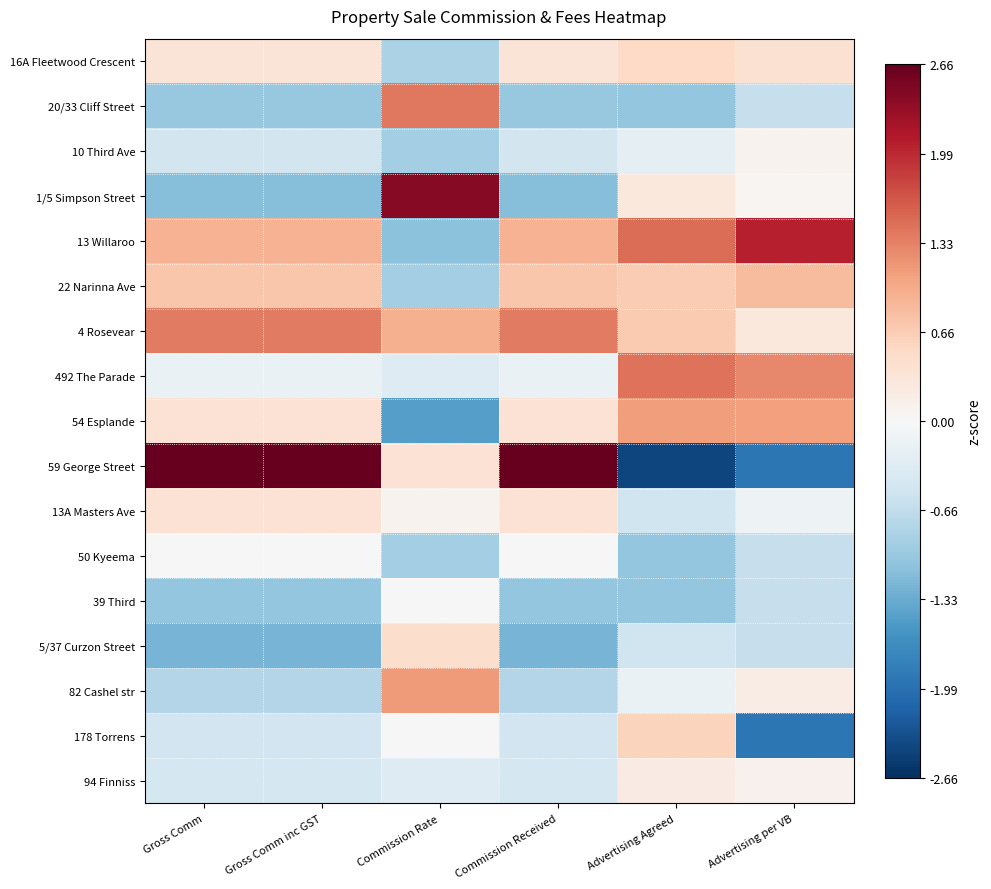

Reading right to left, list all the values displayed in this chart.

16A Fleetwood Crescent: Advertising per VB=0.4	Advertising Agreed=0.5	Commission Received=0.3	Commission Rate=-0.8	Gross Comm inc GST=0.3	Gross Comm=0.3
20/33 Cliff Street: Advertising per VB=-0.6	Advertising Agreed=-1.0	Commission Received=-1.0	Commission Rate=1.4	Gross Comm inc GST=-1.0	Gross Comm=-1.0
10 Third Ave: Advertising per VB=0.1	Advertising Agreed=-0.3	Commission Received=-0.5	Commission Rate=-0.9	Gross Comm inc GST=-0.5	Gross Comm=-0.5
1/5 Simpson Street: Advertising per VB=0.1	Advertising Agreed=0.3	Commission Received=-1.1	Commission Rate=2.4	Gross Comm inc GST=-1.1	Gross Comm=-1.1
13 Willaroo: Advertising per VB=2.1	Advertising Agreed=1.5	Commission Received=0.9	Commission Rate=-1.1	Gross Comm inc GST=0.9	Gross Comm=0.9
22 Narinna Ave: Advertising per VB=0.8	Advertising Agreed=0.7	Commission Received=0.7	Commission Rate=-0.9	Gross Comm inc GST=0.7	Gross Comm=0.7
4 Rosevear: Advertising per VB=0.3	Advertising Agreed=0.7	Commission Received=1.4	Commission Rate=0.9	Gross Comm inc GST=1.4	Gross Comm=1.4
492 The Parade: Advertising per VB=1.3	Advertising Agreed=1.4	Commission Received=-0.2	Commission Rate=-0.4	Gross Comm inc GST=-0.2	Gross Comm=-0.2
54 Esplande: Advertising per VB=1.1	Advertising Agreed=1.1	Commission Received=0.4	Commission Rate=-1.5	Gross Comm inc GST=0.4	Gross Comm=0.4
59 George Street: Advertising per VB=-1.9	Advertising Agreed=-2.4	Commission Received=2.7	Commission Rate=0.4	Gross Comm inc GST=2.7	Gross Comm=2.7
13A Masters Ave: Advertising per VB=-0.1	Advertising Agreed=-0.5	Commission Received=0.4	Commission Rate=0.1	Gross Comm inc GST=0.4	Gross Comm=0.4
50 Kyeema: Advertising per VB=-0.6	Advertising Agreed=-1.0	Commission Received=0.0	Commission Rate=-0.9	Gross Comm inc GST=0.0	Gross Comm=0.0
39 Third: Advertising per VB=-0.6	Advertising Agreed=-1.0	Commission Received=-1.0	Commission Rate=0.0	Gross Comm inc GST=-1.0	Gross Comm=-1.0
5/37 Curzon Street: Advertising per VB=-0.6	Advertising Agreed=-0.5	Commission Received=-1.2	Commission Rate=0.5	Gross Comm inc GST=-1.2	Gross Comm=-1.2
82 Cashel str: Advertising per VB=0.2	Advertising Agreed=-0.2	Commission Received=-0.8	Commission Rate=1.1	Gross Comm inc GST=-0.8	Gross Comm=-0.8
178 Torrens: Advertising per VB=-1.9	Advertising Agreed=0.6	Commission Received=-0.5	Commission Rate=-0.0	Gross Comm inc GST=-0.5	Gross Comm=-0.5
94 Finniss: Advertising per VB=0.1	Advertising Agreed=0.2	Commission Received=-0.5	Commission Rate=-0.4	Gross Comm inc GST=-0.5	Gross Comm=-0.5